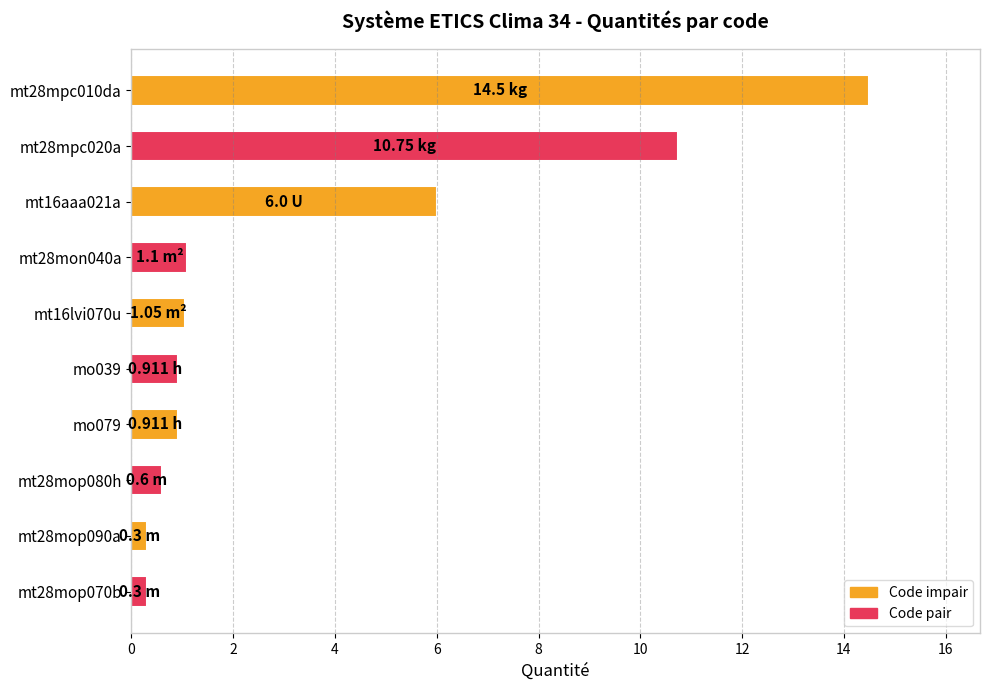

What is the sum of all values?

36.4